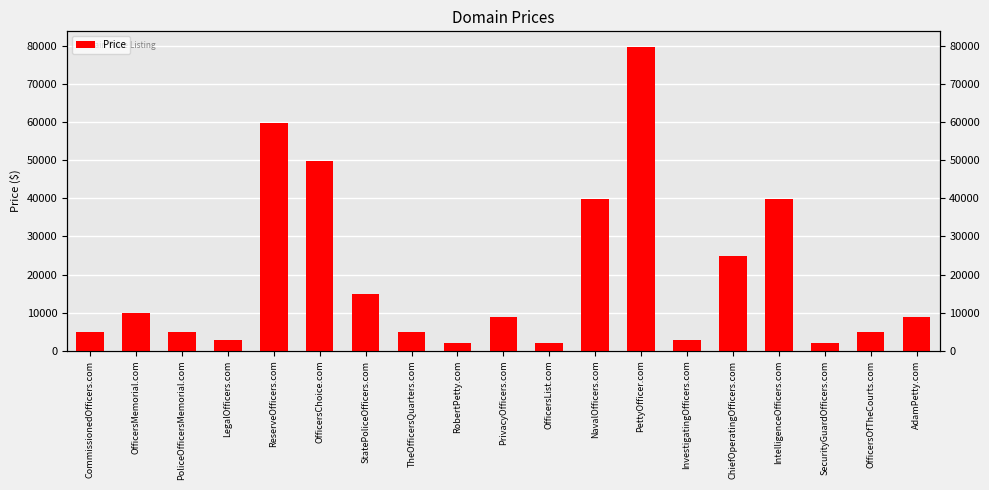

What is the sum of the values at LegalOfficers.com and CommissionedOfficers.com?

7776